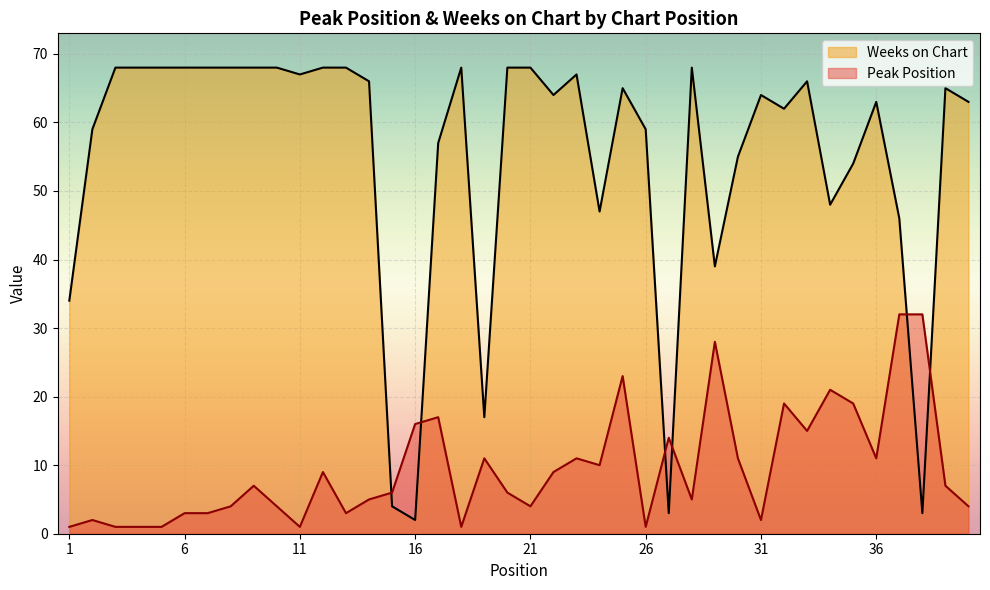

At which category does the chart reach its peak across all series?

3